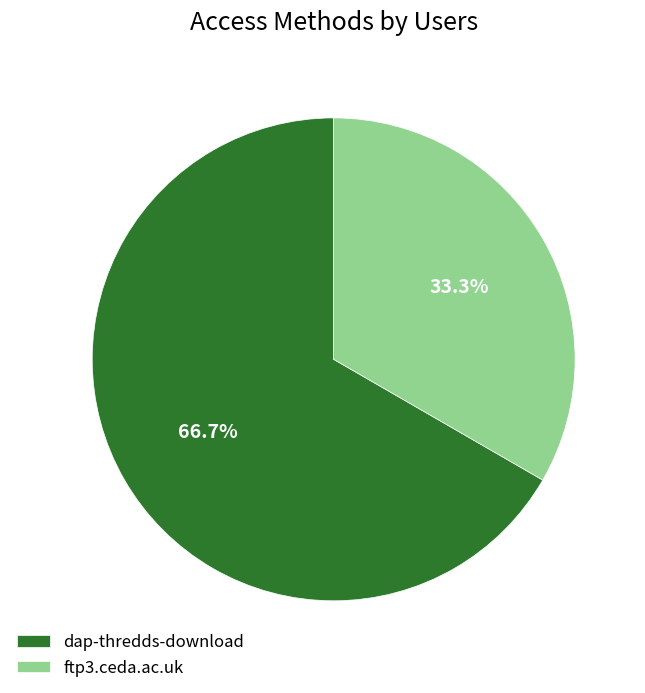

What percentage is the dap-thredds-download slice, to the nearest percent?

67%